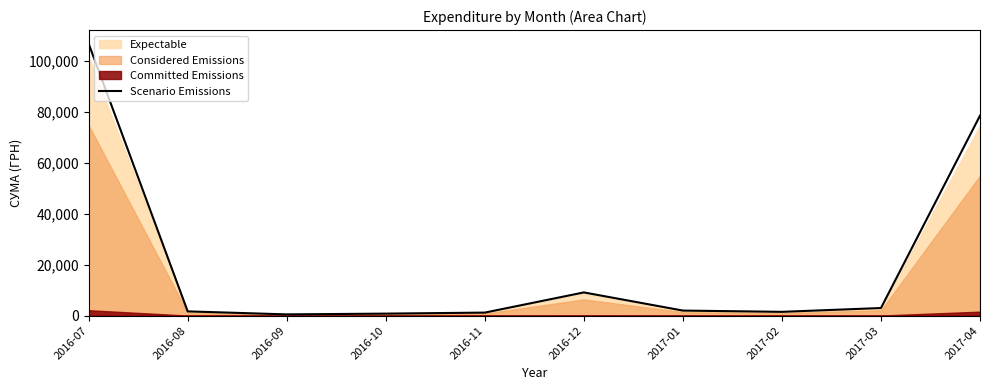

What is the approximate value at 2017-02?

1500